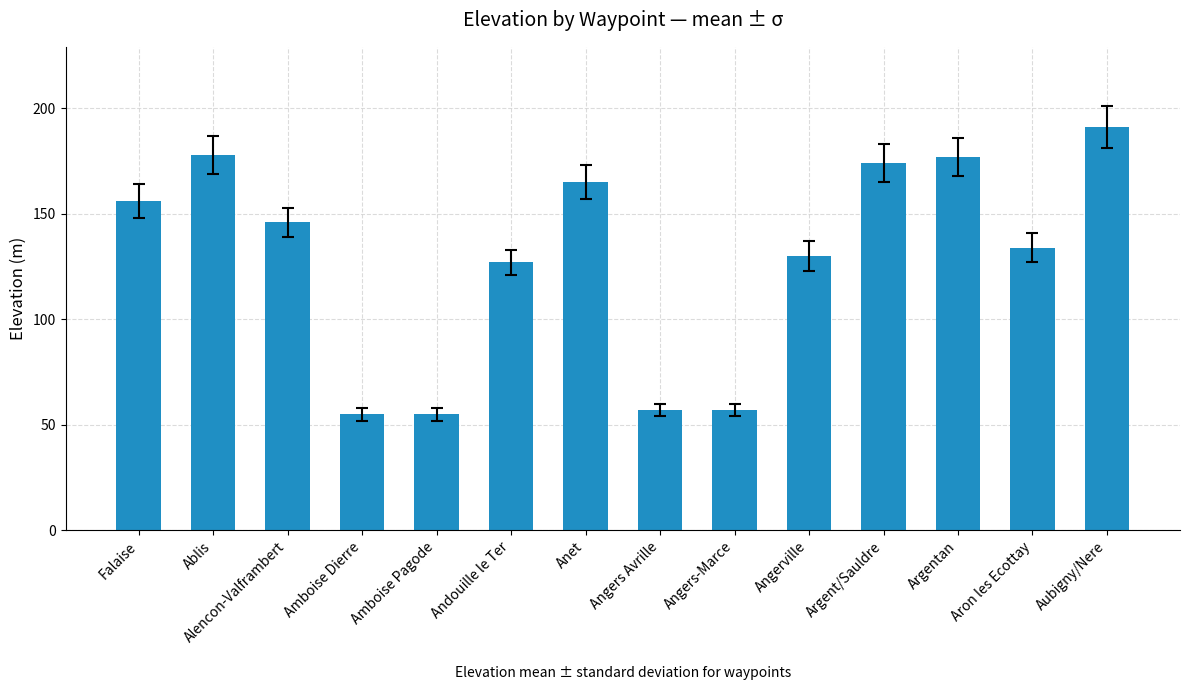

What is the minimum value shown in the chart?

55